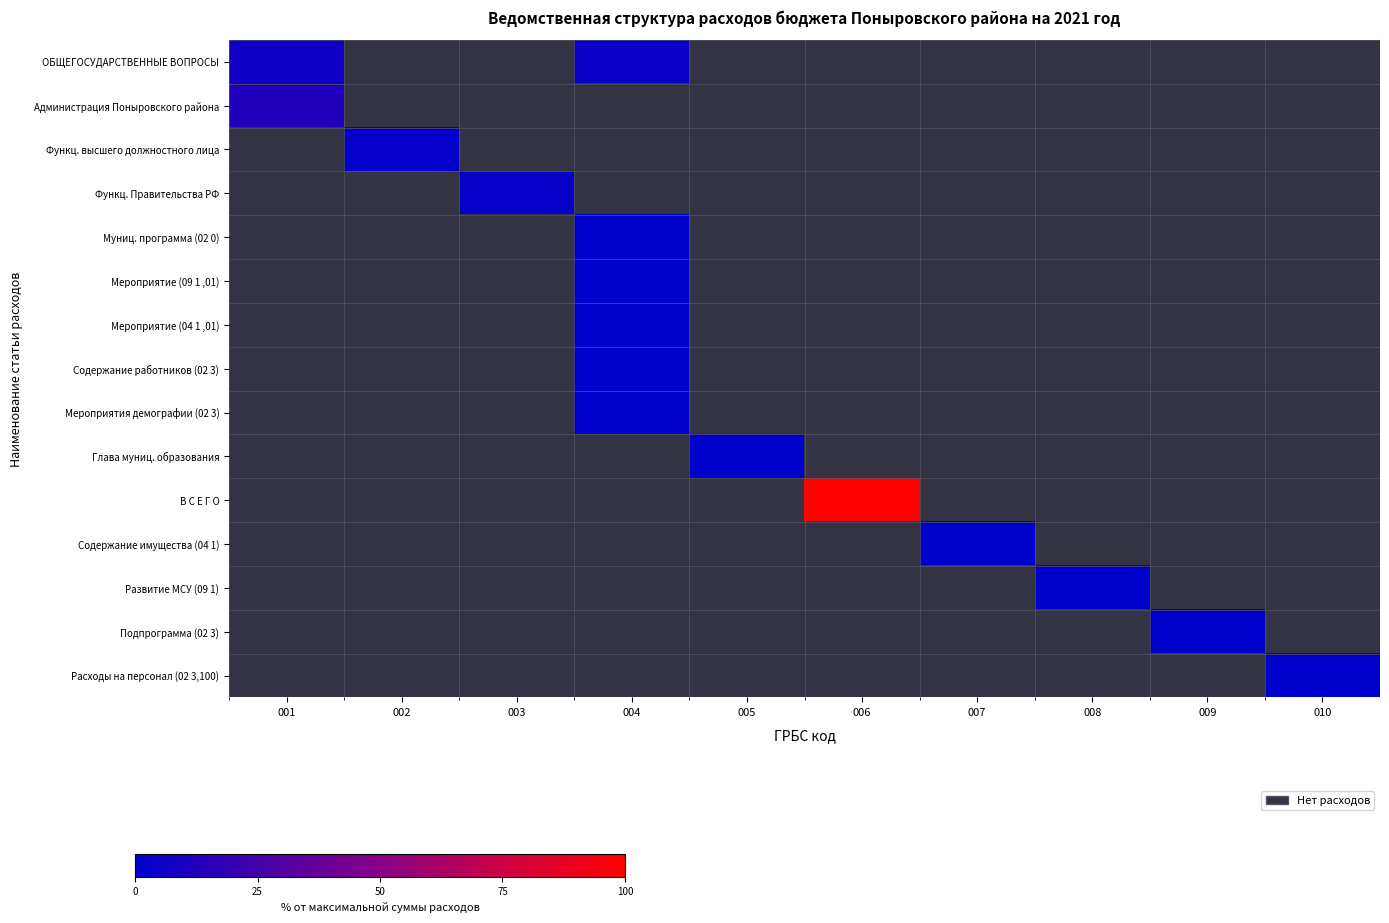

Which label corresponds to the smallest value in the chart?

004